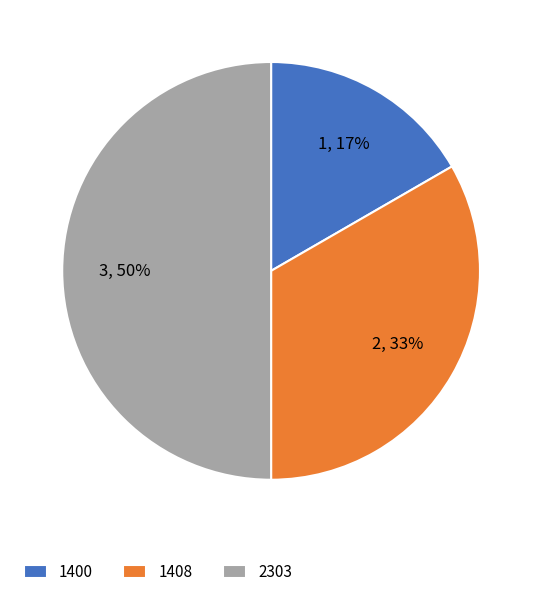

Is the sum of 1408 and 2303 greater than half?

Yes